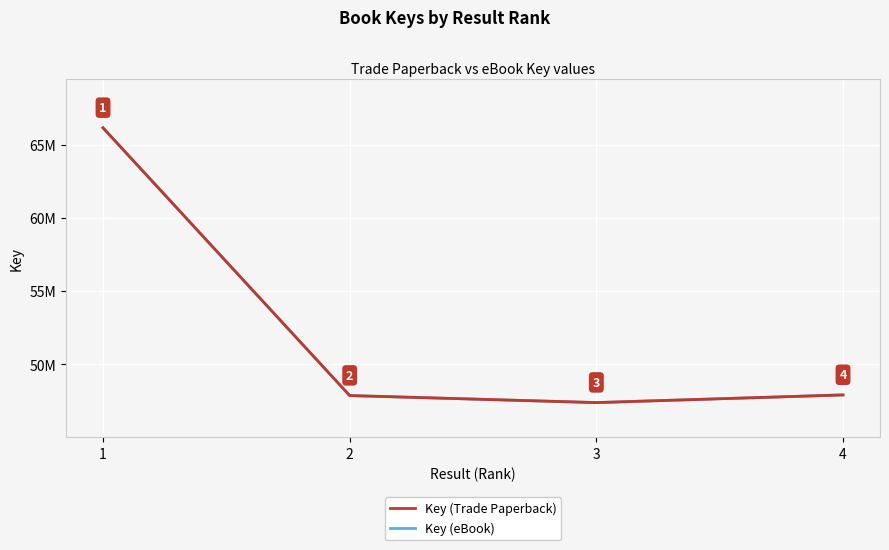

What is the minimum value for Key (eBook)?

47392368